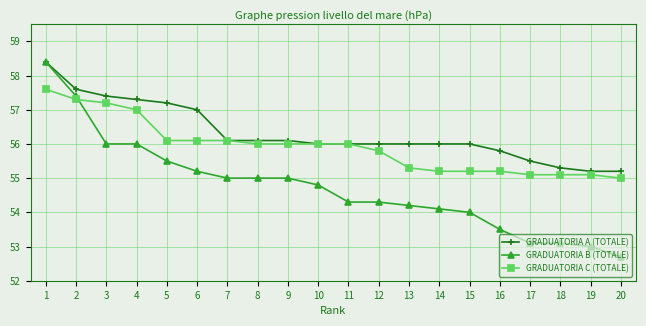

Rank the series by their average value, from highest to lowest.

GRADUATORIA A (TOTALE), GRADUATORIA C (TOTALE), GRADUATORIA B (TOTALE)